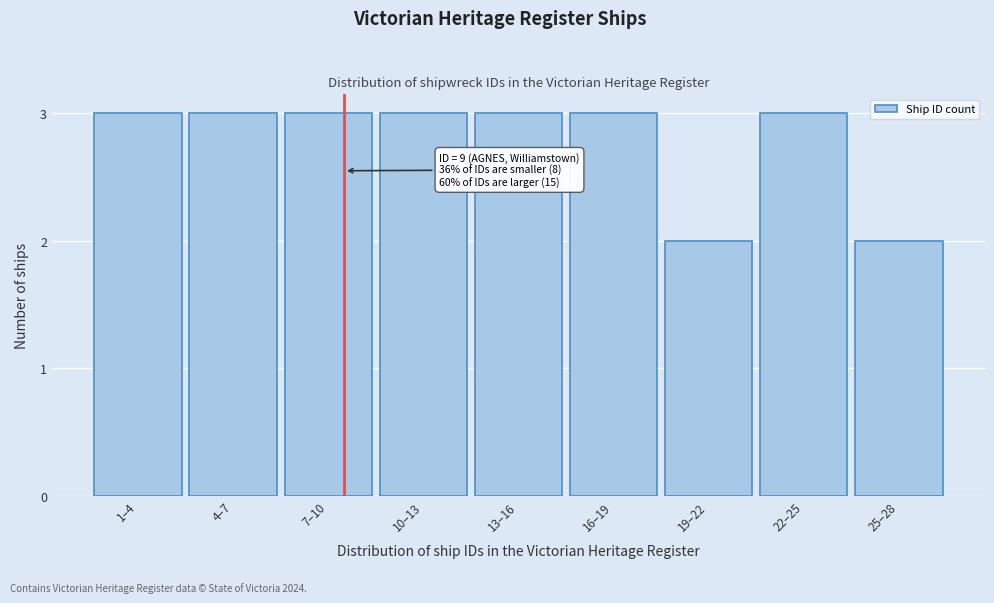

Reading right to left, list all the values displayed in this chart.

25–28=2	22–25=3	19–22=2	16–19=3	13–16=3	10–13=3	7–10=3	4–7=3	1–4=3